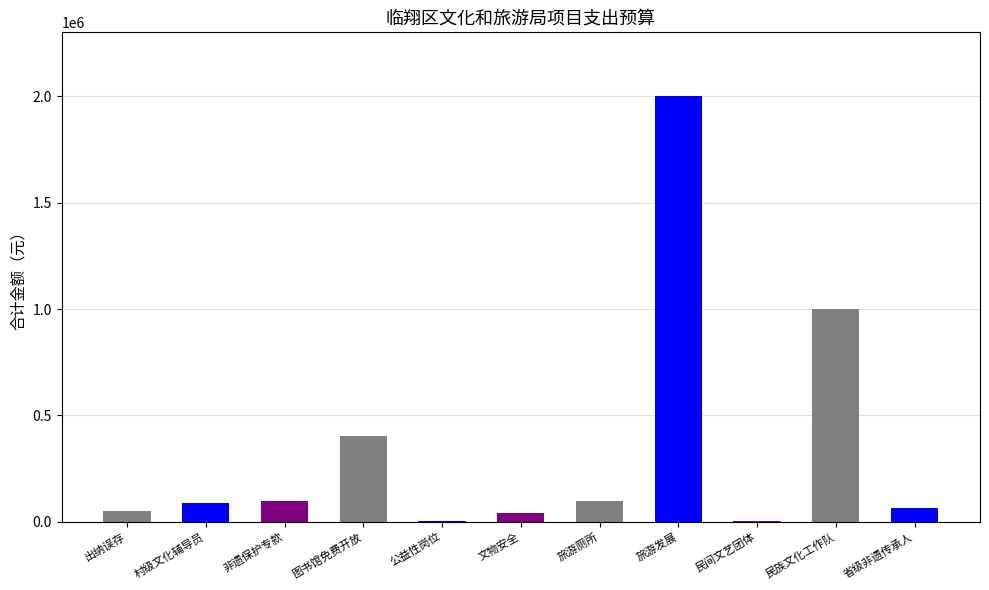

What is the change in value from 村级文化辅导员政府购买服务经费 to 民间文艺团体宣传创建国家卫生城市工作补助资金?

-80400